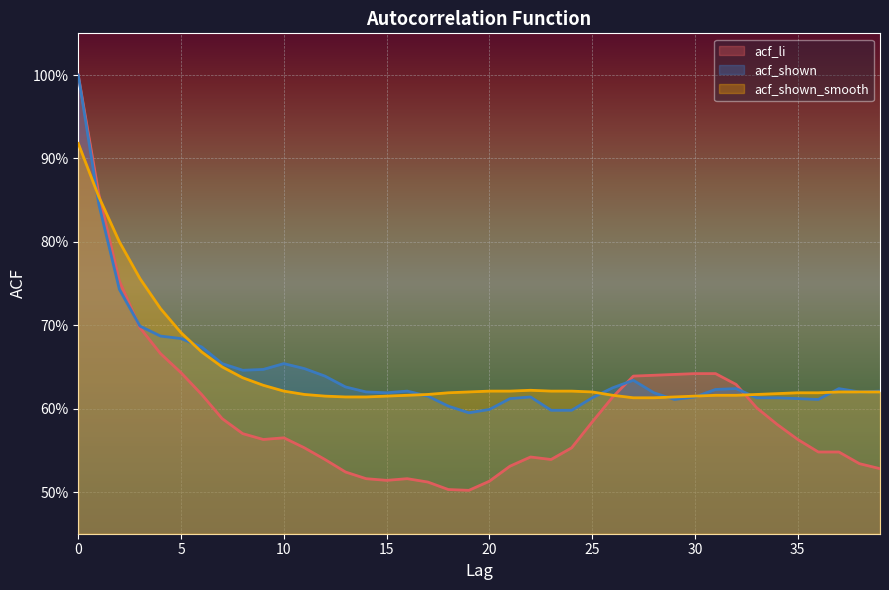

What are all the series names shown in the legend?

acf_li, acf_shown, acf_shown_smooth